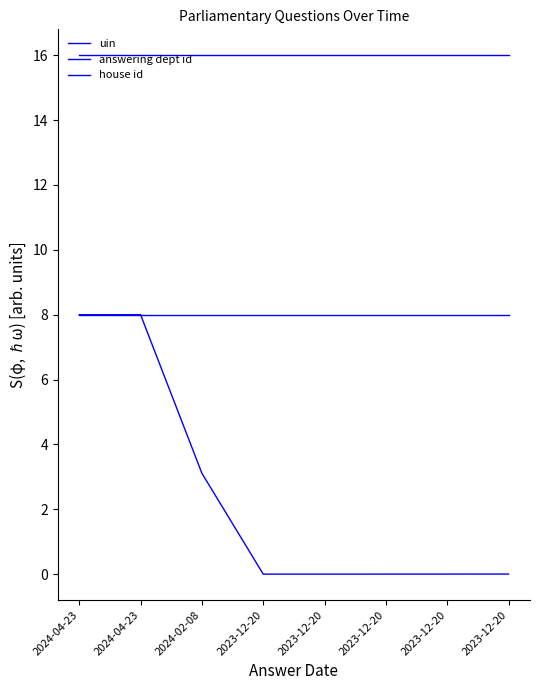

True or false: answering dept id and uin cross at least once.

False